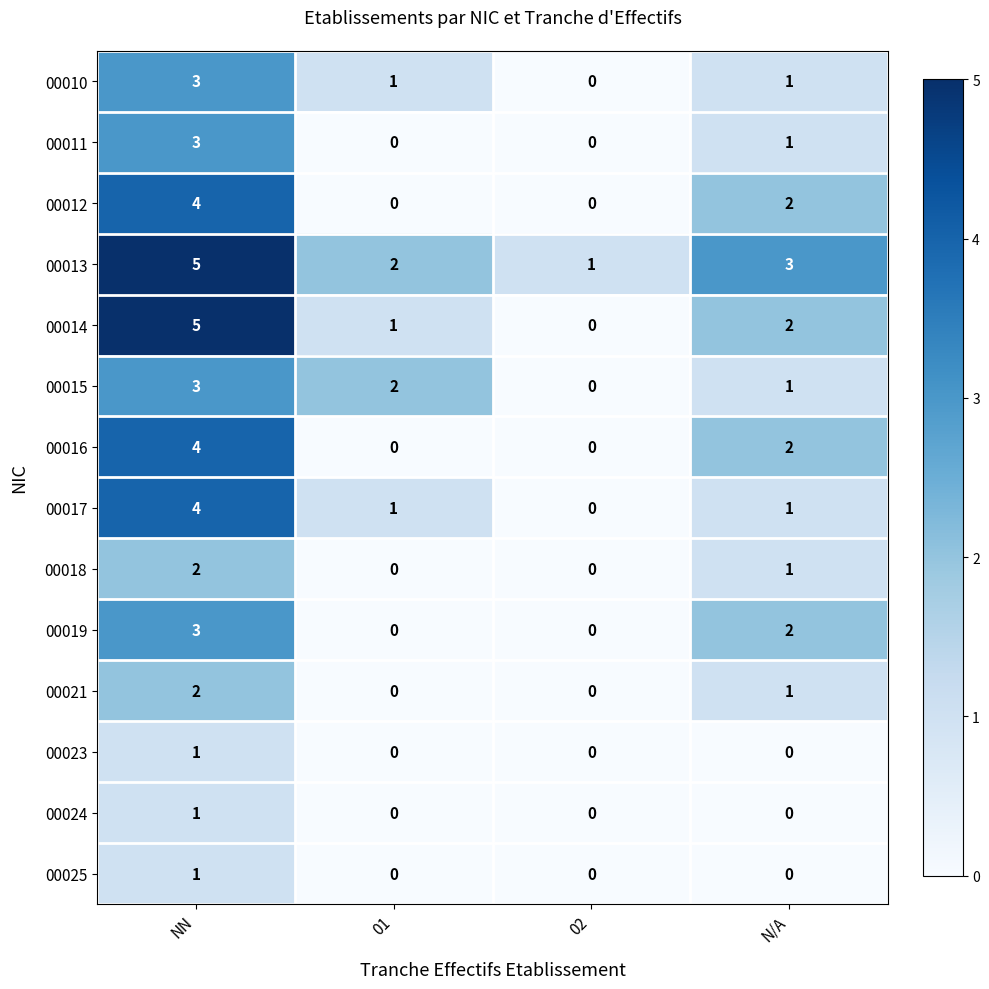

What is the difference between the maximum and minimum values in the 00011 series?

3